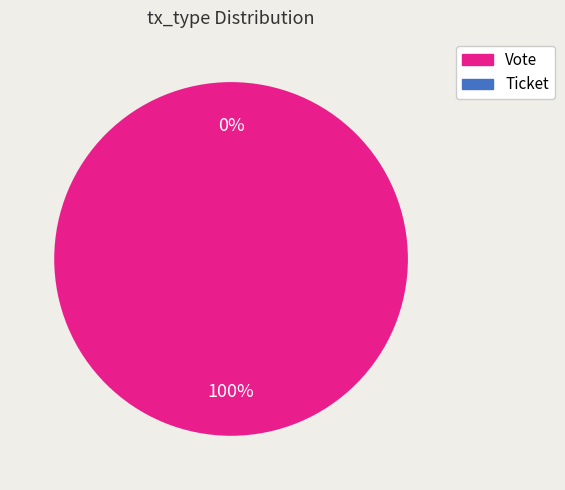

Rank the categories by value from highest to lowest.

Vote, Ticket